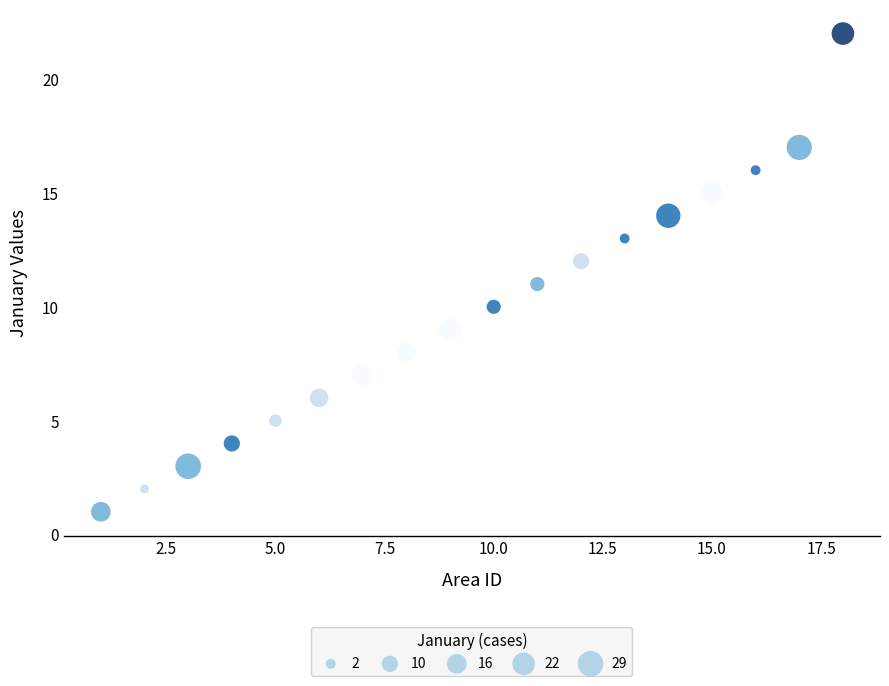

What is the range of X values (max minus min)?

17